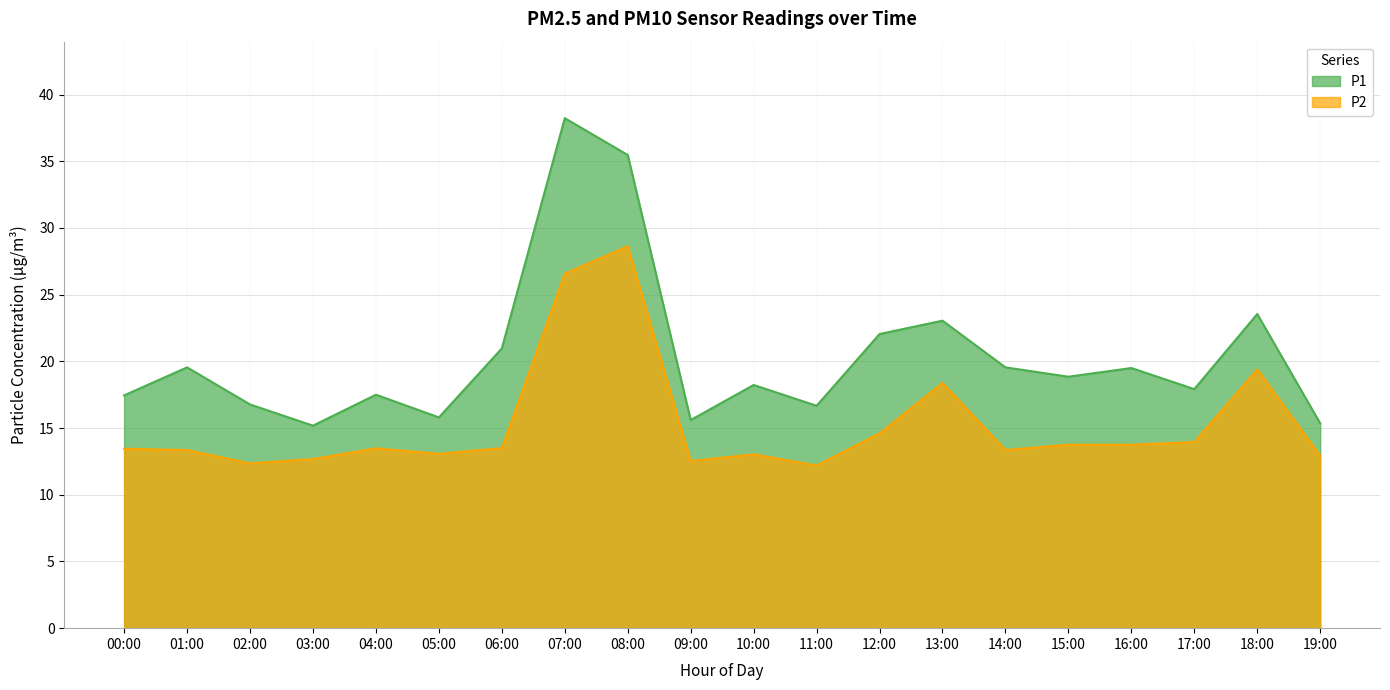

What is the label of the 17th point from the right?

03:00